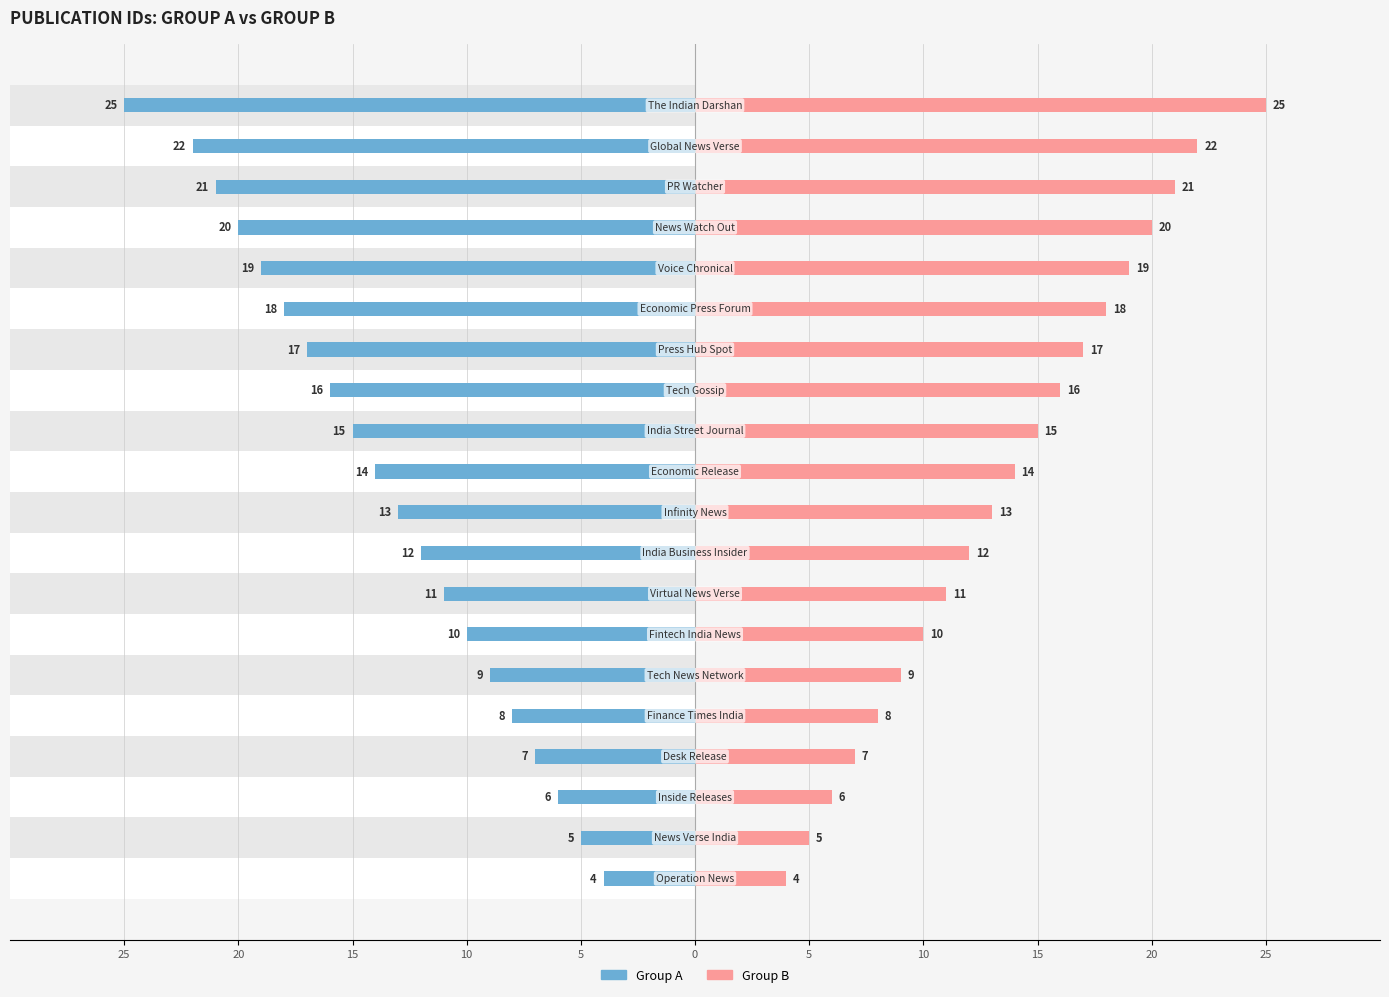

What are all the series names shown in the legend?

Group A, Group B